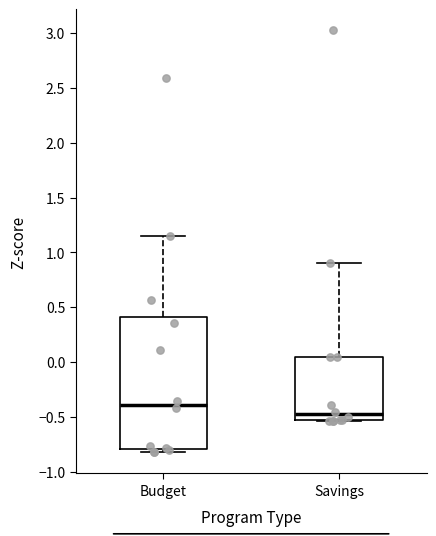

Where does the upper whisker of the box for Budget end on the y-axis? The values are not printed on the chart, so give them approximately, as read against the axis.

1.15